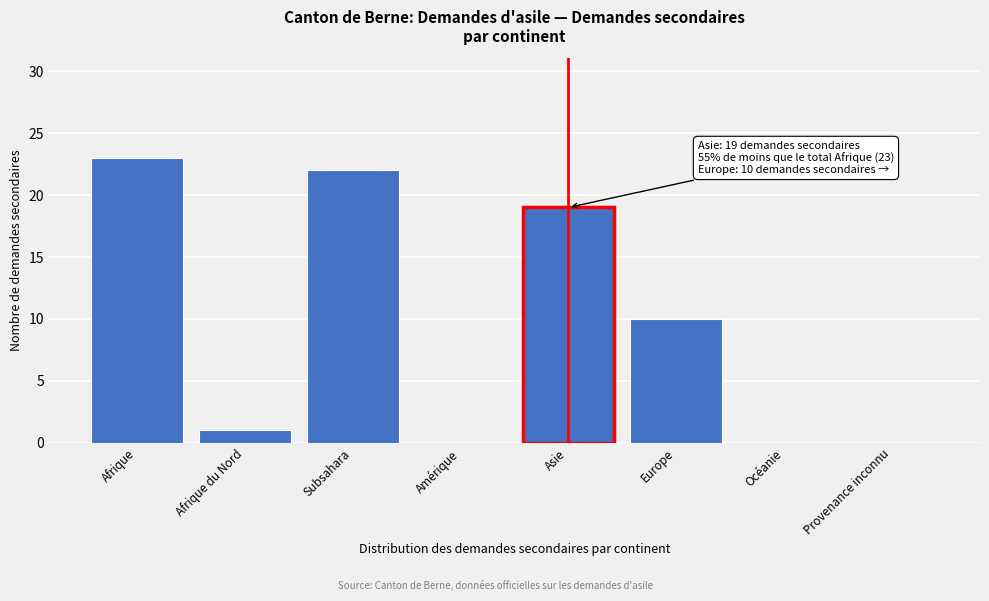

Reading left to right, what are all the values shown in this chart?

Afrique=23	Afrique du Nord=1	Subsahara=22	Amérique=0	Asie=19	Europe=10	Océanie=0	Provenance inconnu=0